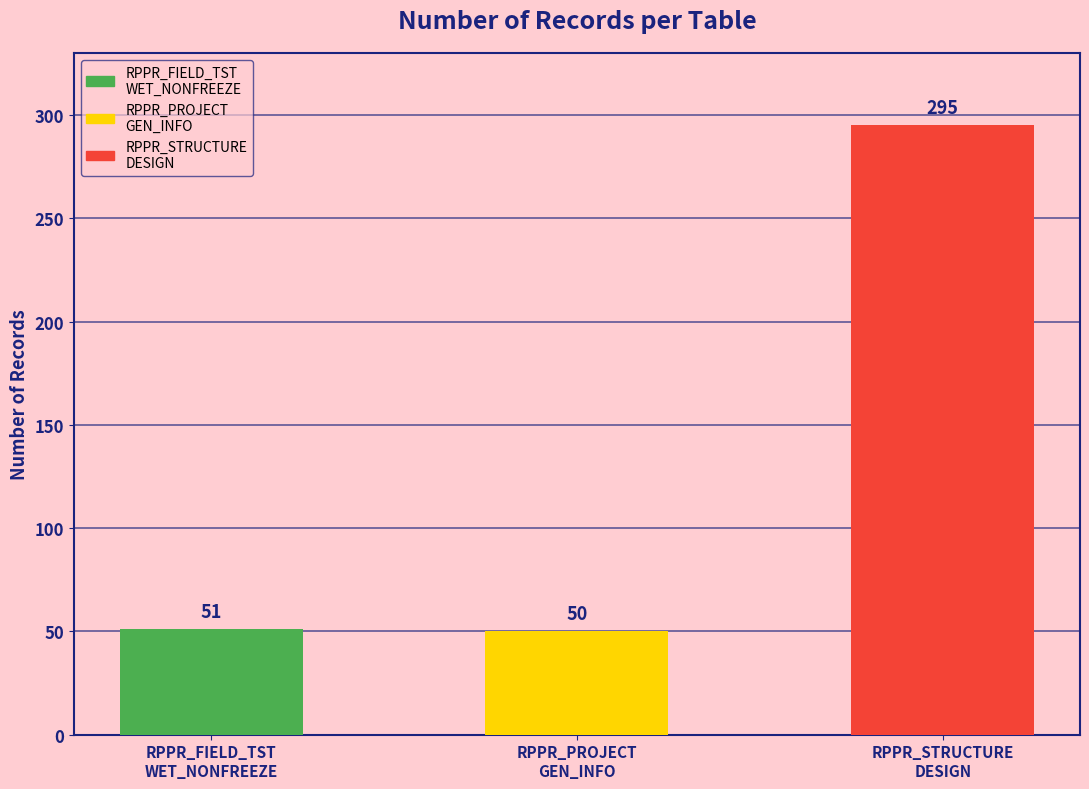

How many bars are there in total?

3